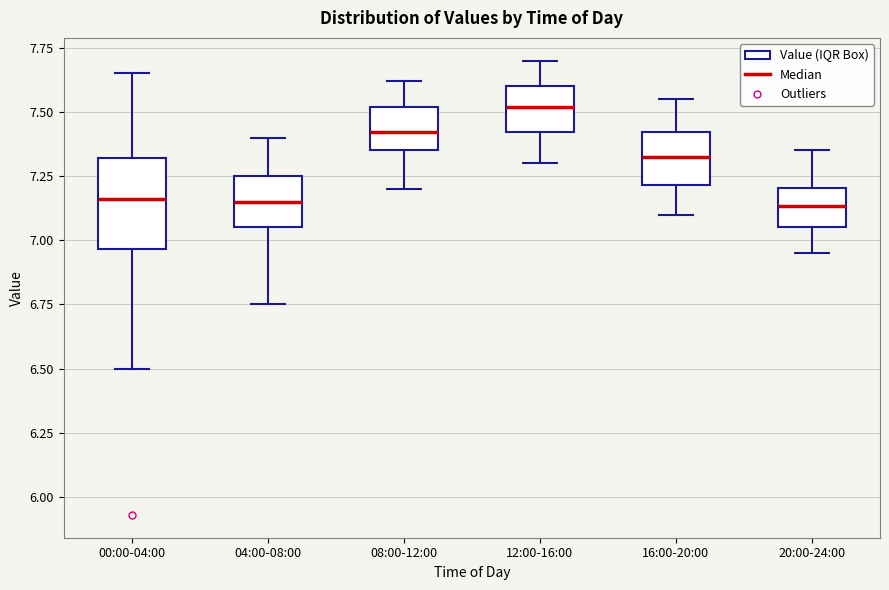

Reading left to right, read every box against the y-axis: the position of its median line, the range the box covers, and the ends of its whiskers. The values are not printed on the chart, so give them approximately, as read against the axis.

00:00-04:00: median 7.15, box 6.95 to 7.30, whiskers 6.50 to 7.65
04:00-08:00: median 7.15, box 7.05 to 7.25, whiskers 6.75 to 7.40
08:00-12:00: median 7.40, box 7.35 to 7.50, whiskers 7.20 to 7.60
12:00-16:00: median 7.50, box 7.40 to 7.60, whiskers 7.30 to 7.70
16:00-20:00: median 7.35, box 7.20 to 7.40, whiskers 7.10 to 7.55
20:00-24:00: median 7.15, box 7.05 to 7.20, whiskers 6.95 to 7.35